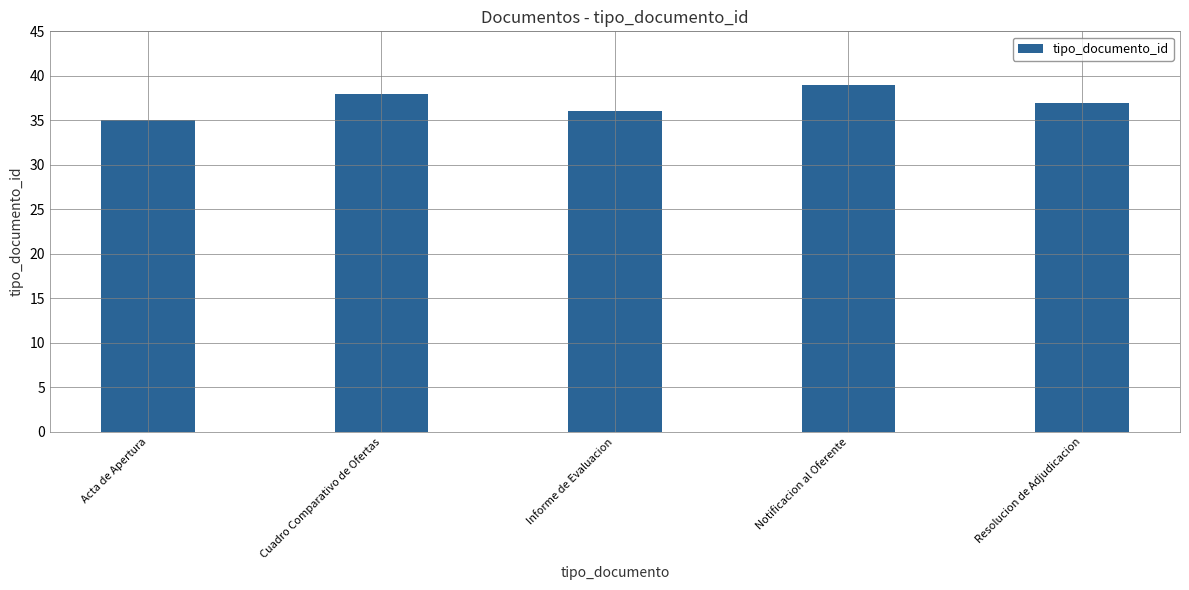

What is the approximate value at Informe de Evaluacion?

36